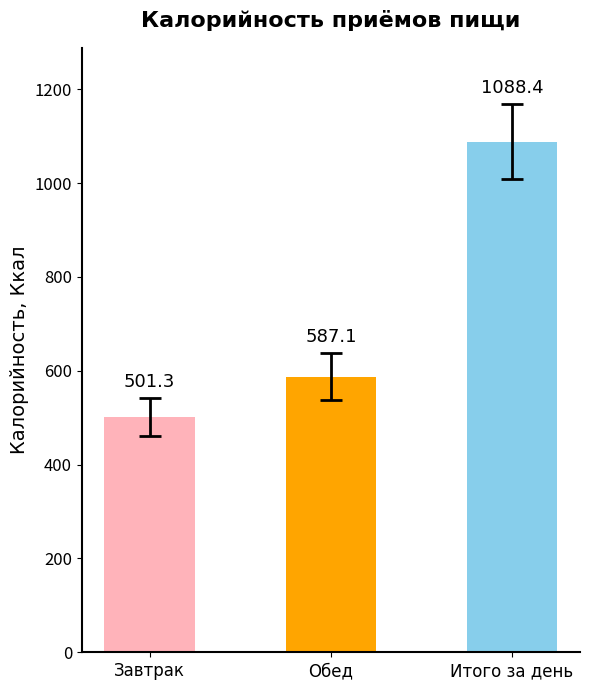

What is the smallest value displayed?

501.3